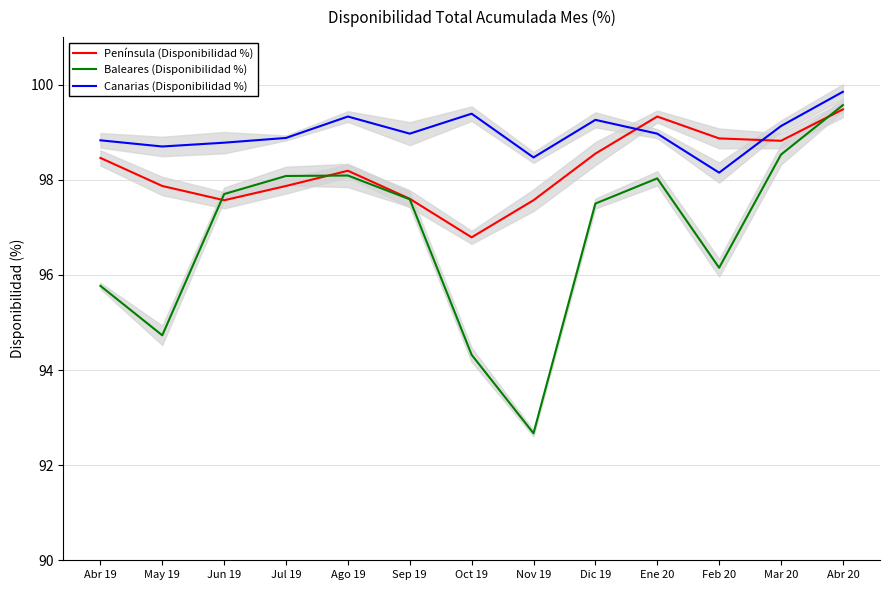

Which series changed the most between May 19 and Dic 19?

Baleares (Disponibilidad %)